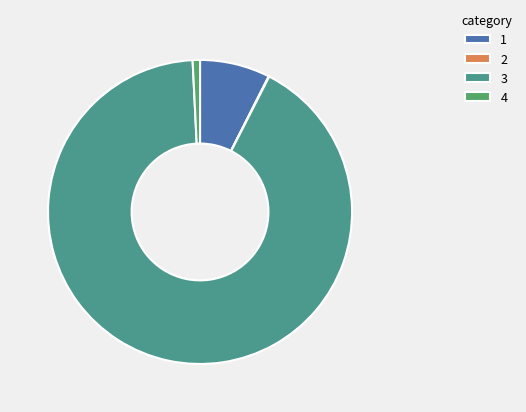

Which category has the biggest portion of the pie?

3